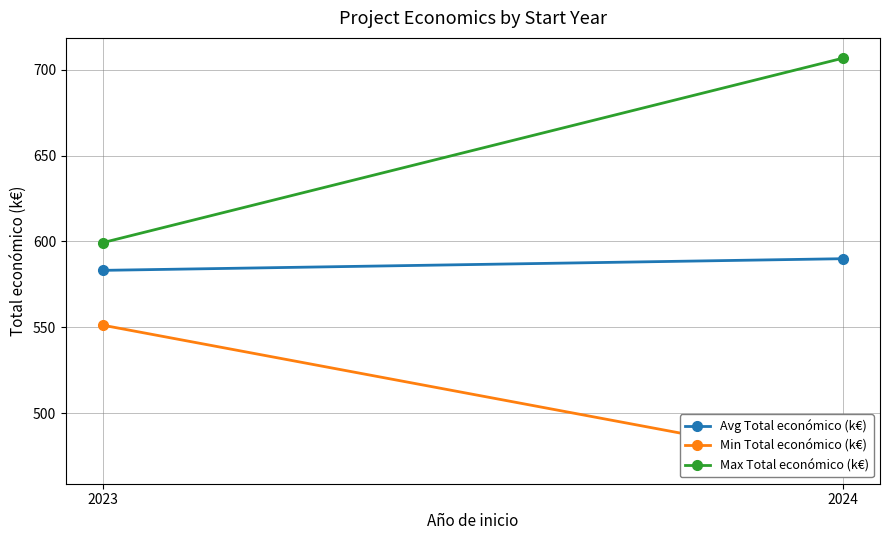

The Min Total económico (k€) series shows 551.2 at 2023. True or false?

True